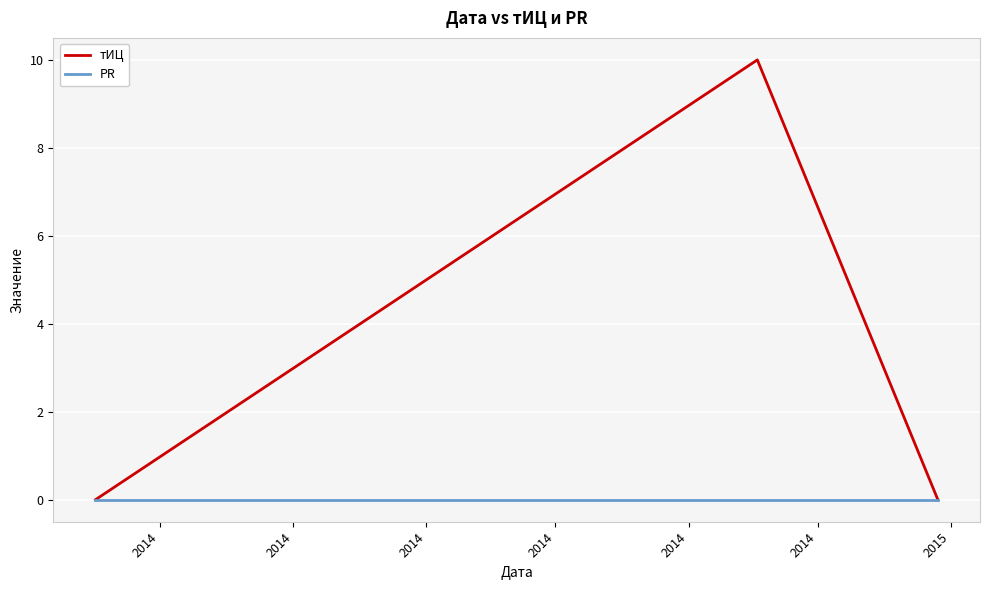

Which series has the largest total across all categories?

тИЦ